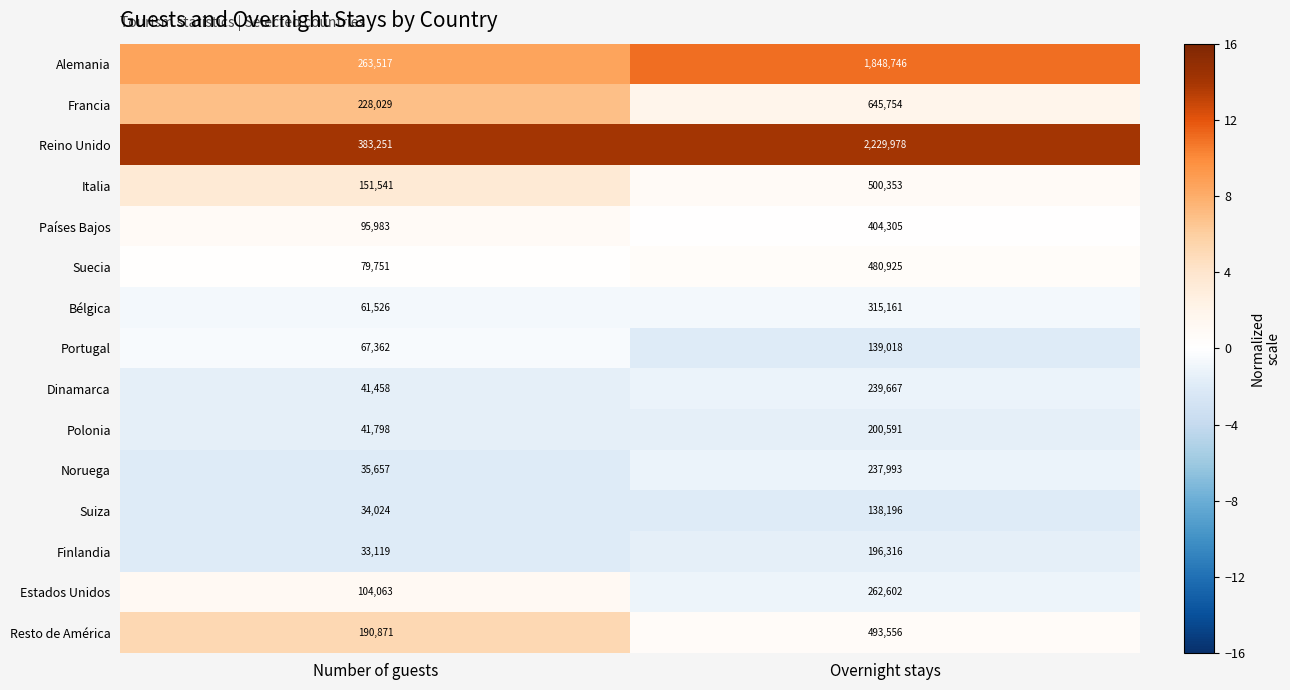

Reading left to right, extract all data points from this chart.

Alemania: Number of guests=263517	Overnight stays=1848746
Francia: Number of guests=228029	Overnight stays=645754
Reino Unido: Number of guests=383251	Overnight stays=2229978
Italia: Number of guests=151541	Overnight stays=500353
Países Bajos: Number of guests=95983	Overnight stays=404305
Suecia: Number of guests=79751	Overnight stays=480925
Bélgica: Number of guests=61526	Overnight stays=315161
Portugal: Number of guests=67362	Overnight stays=139018
Dinamarca: Number of guests=41458	Overnight stays=239667
Polonia: Number of guests=41798	Overnight stays=200591
Noruega: Number of guests=35657	Overnight stays=237993
Suiza: Number of guests=34024	Overnight stays=138196
Finlandia: Number of guests=33119	Overnight stays=196316
Estados Unidos: Number of guests=104063	Overnight stays=262602
Resto de América: Number of guests=190871	Overnight stays=493556